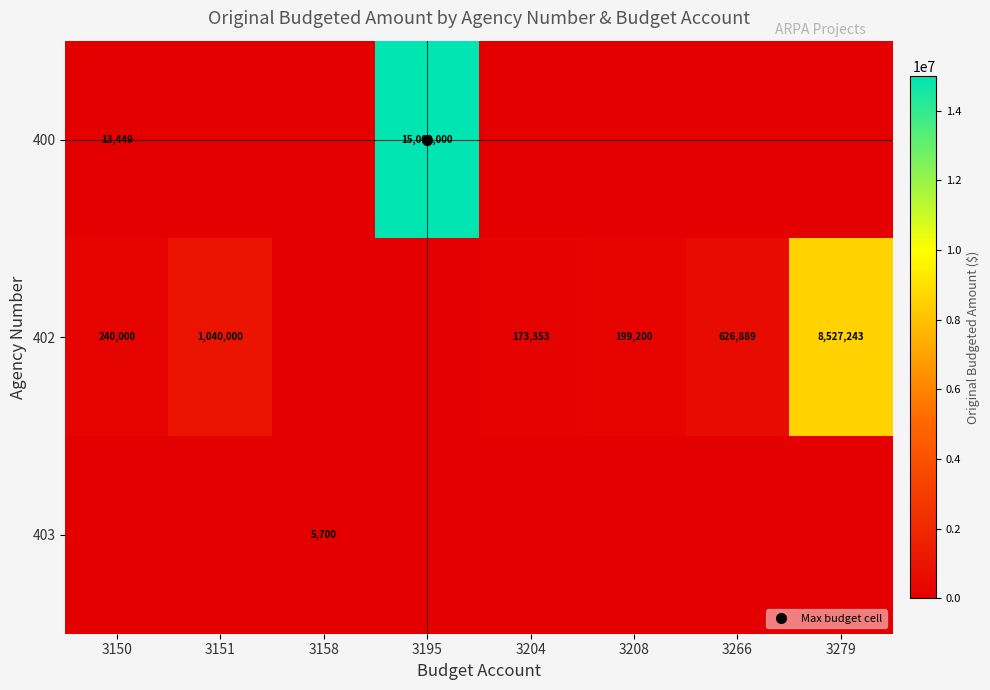

At which category does the chart reach its minimum across all series?

3151